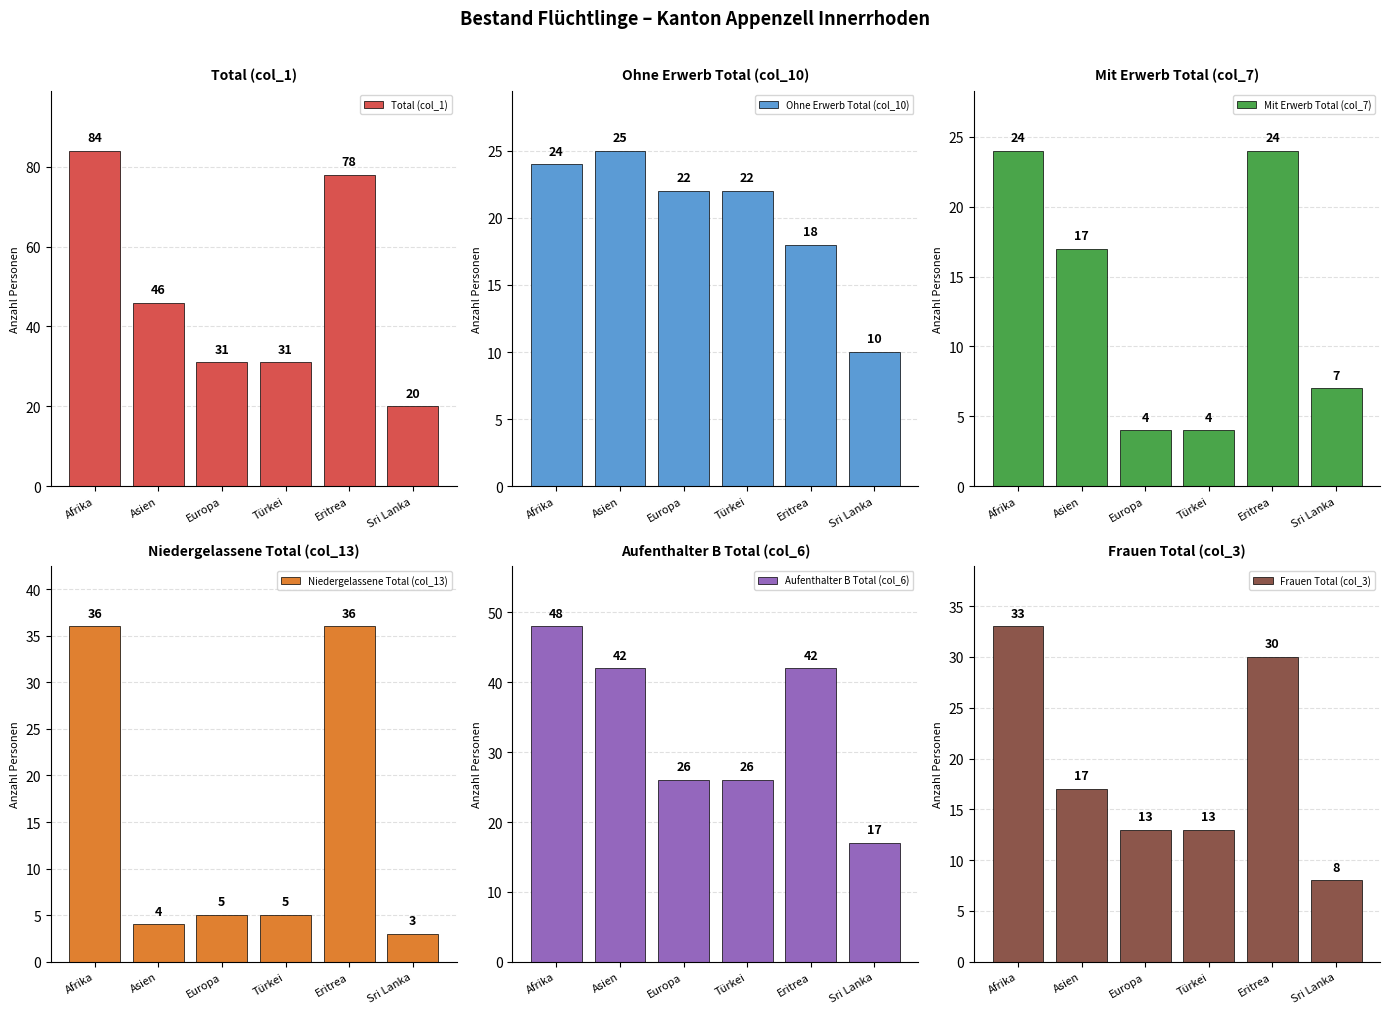

At how many categories does at least one series exceed 76?

2